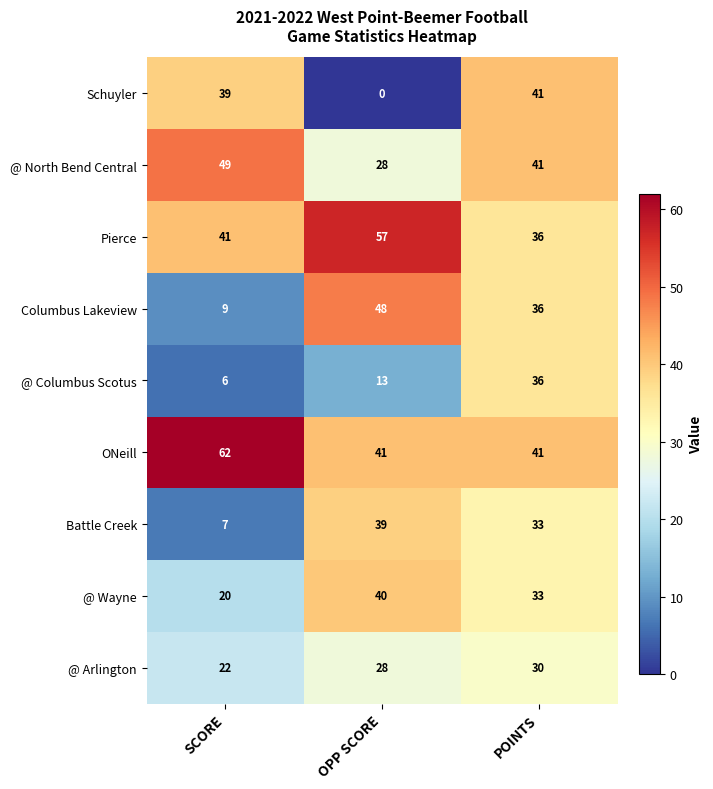

Is it true that Battle Creek equals 47 at POINTS?

False